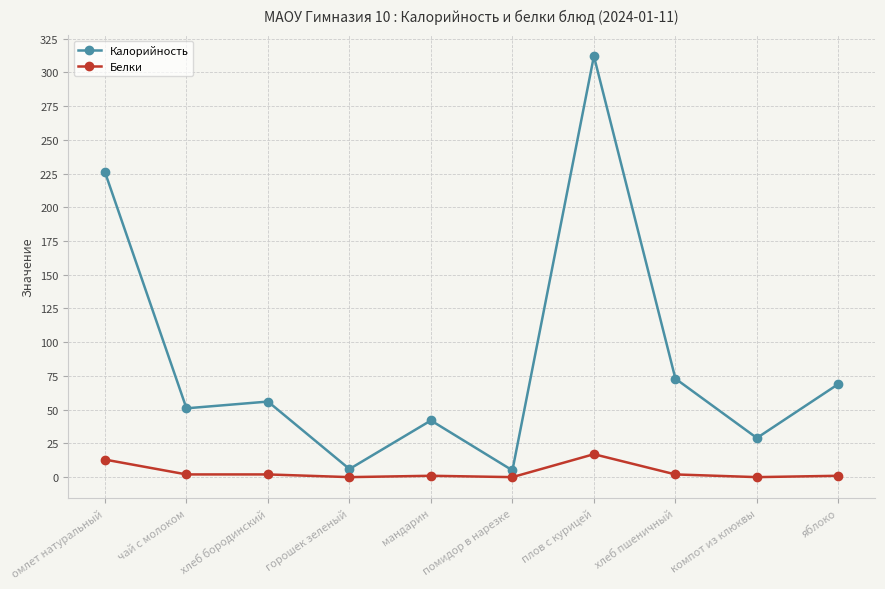

True or false: Белки and Калорийность cross at least once.

False